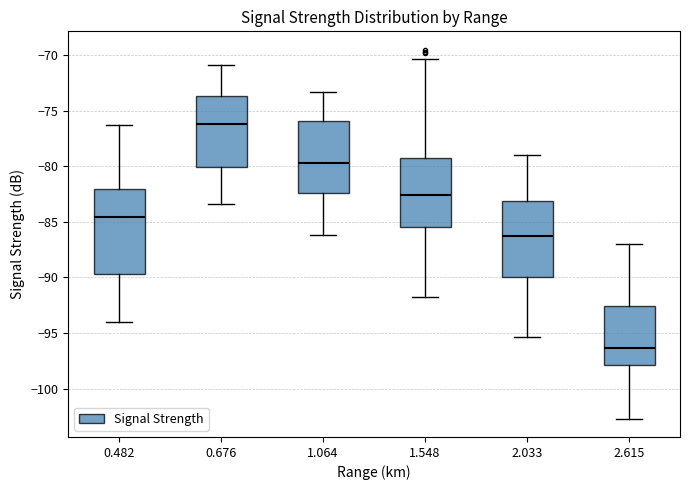

Comparing the boxes themselves (not the whiskers), which one is the tallest?

0.482